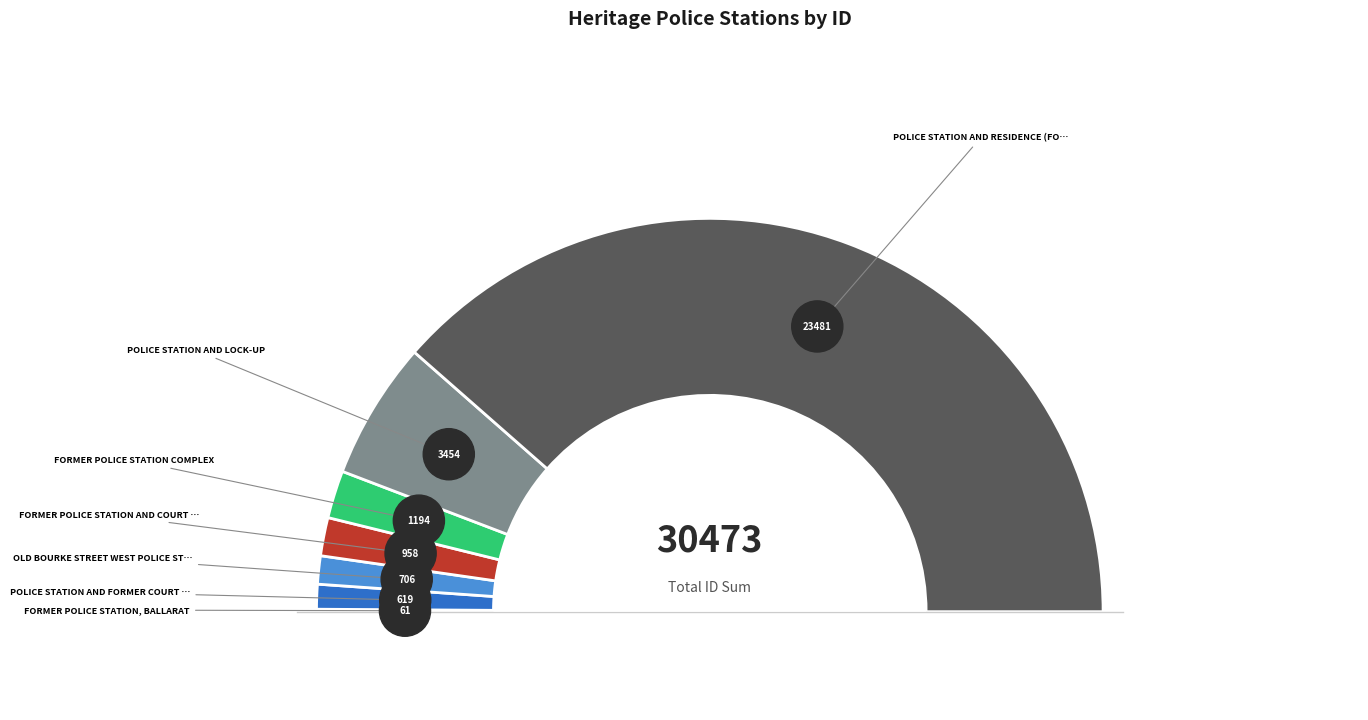

What percentage do FORMER POLICE STATION AND COURT HOUSE and OLD BOURKE STREET WEST POLICE STATION together represent?

5.5%